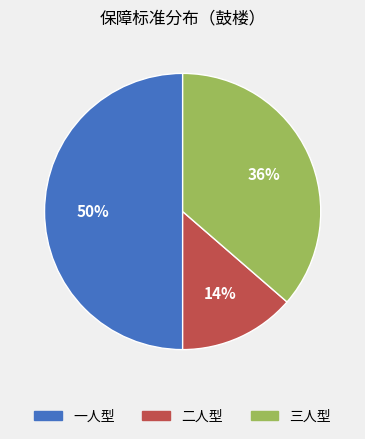

Rank the categories by value from highest to lowest.

一人型, 三人型, 二人型